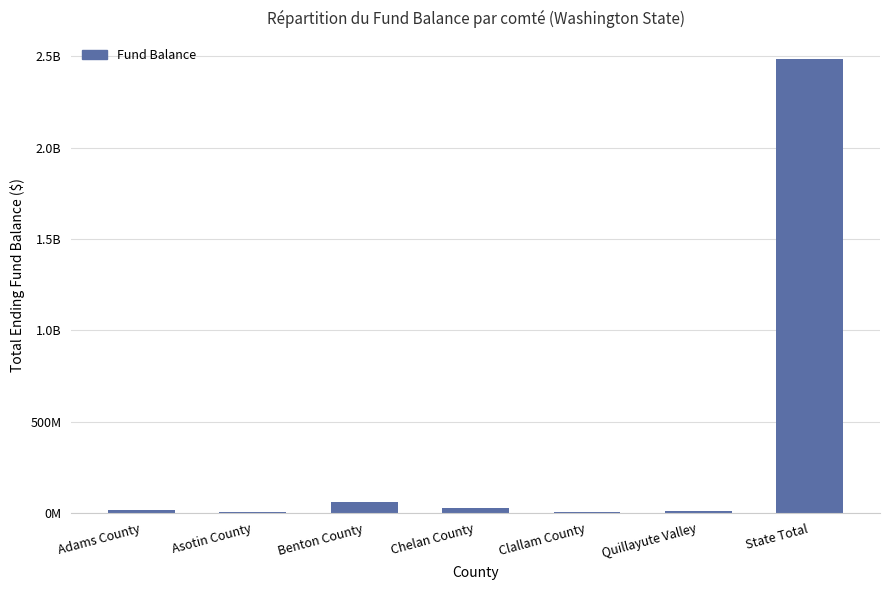

What position from the right is State Total?

1